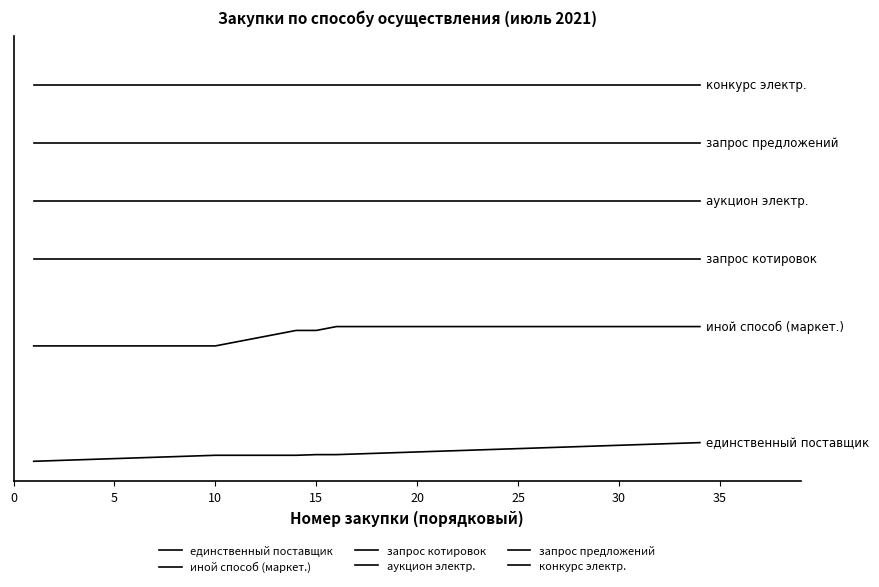

True or false: иной способ (маркет.) and аукцион электр. cross at least once.

False